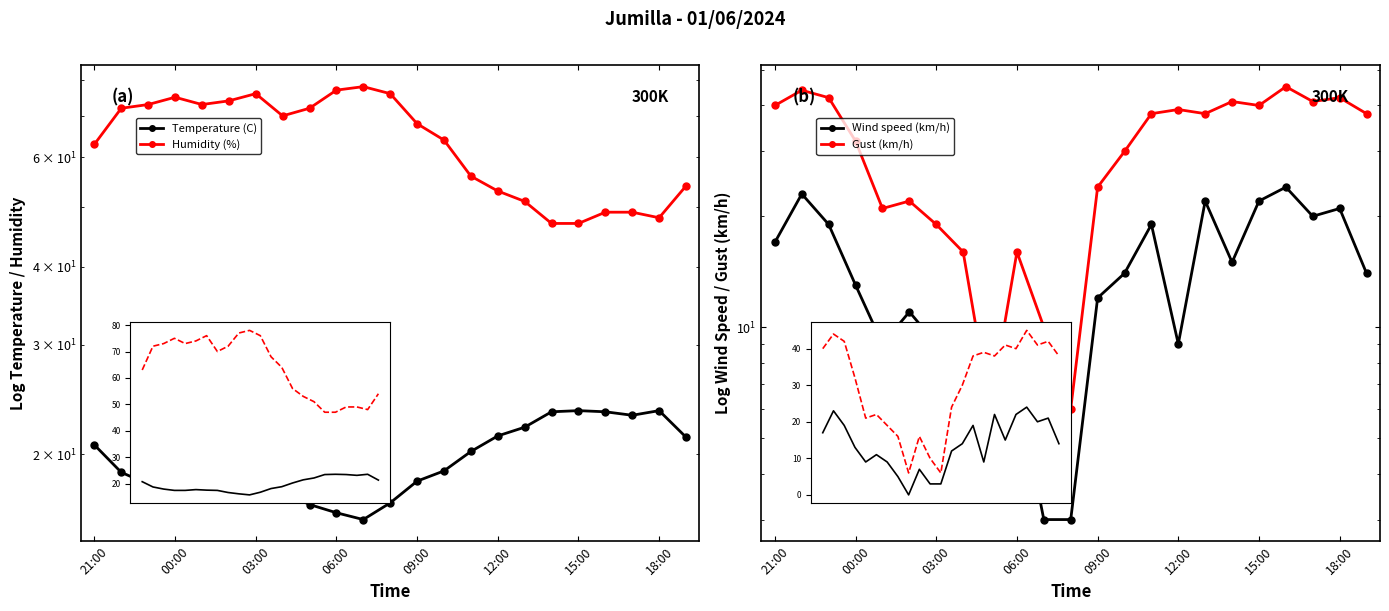

What is the value of the Gust (km/h) point at the 6th from the left?

22.0